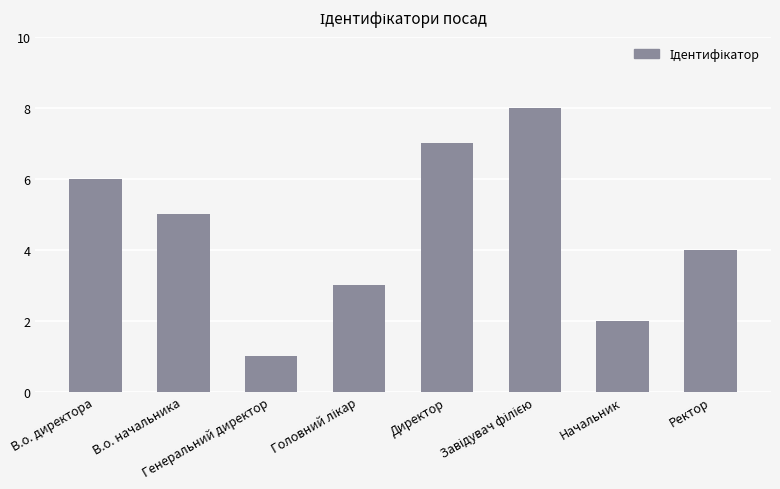

Does the chart contain stacked bars?

No